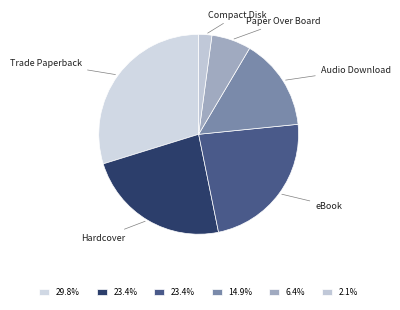

Count the number of slices in the pie.

6